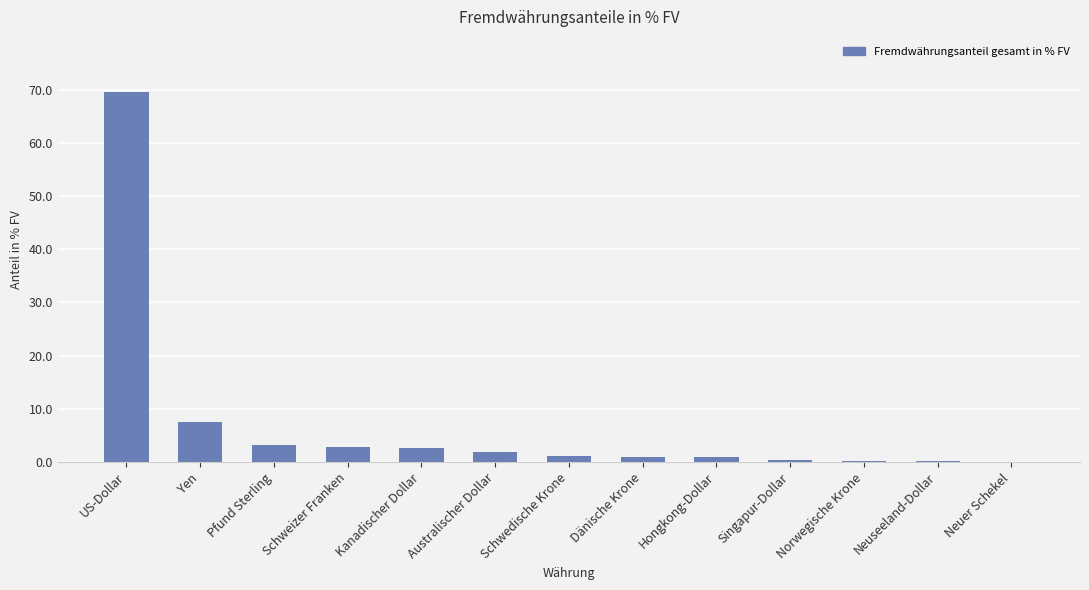

Between Neuseeland-Dollar and US-Dollar, which is larger?

US-Dollar